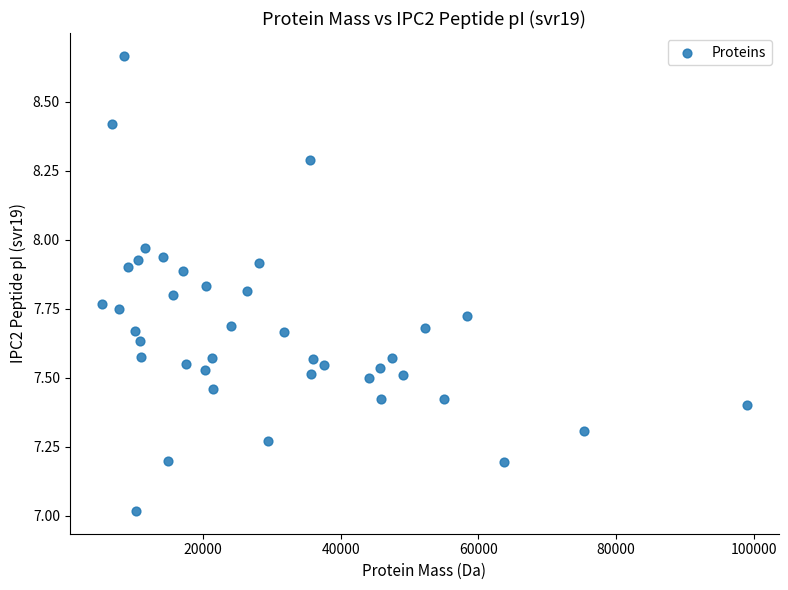

What is the range of X values (max minus min)?

93736.6